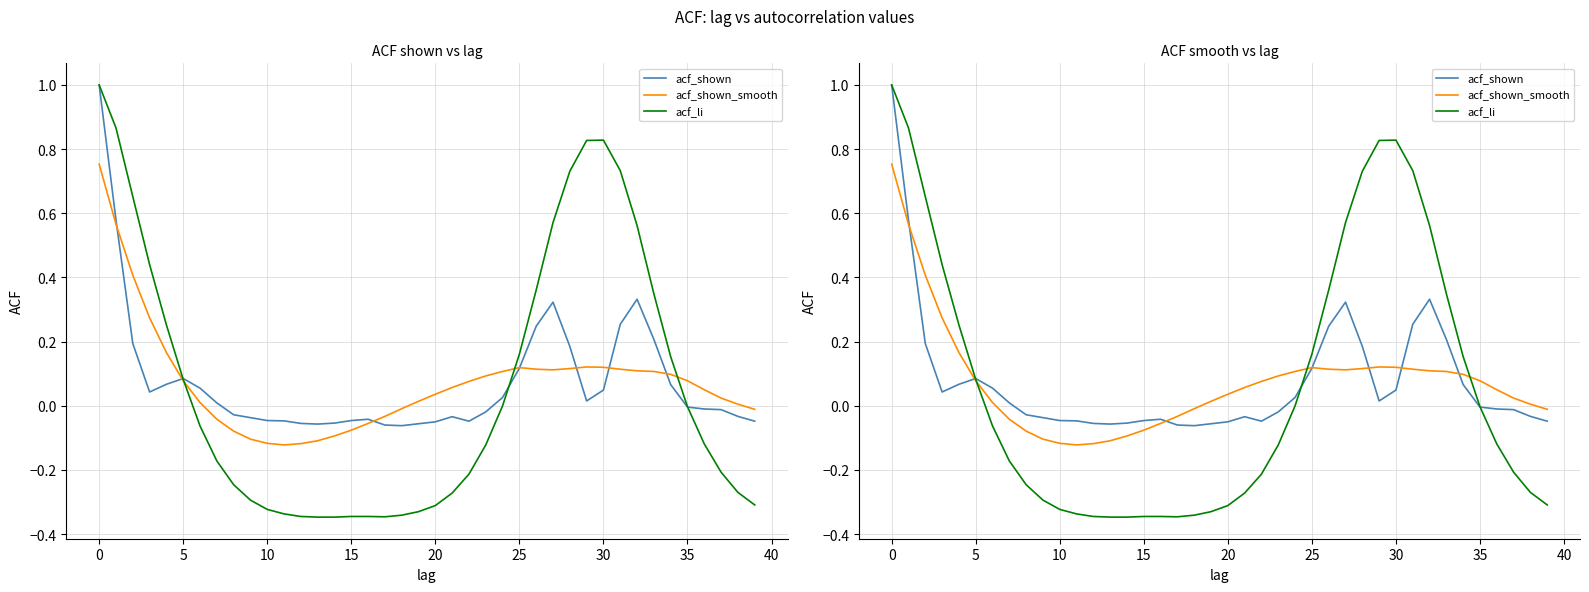

What is the label of the 13th point from the right?

27